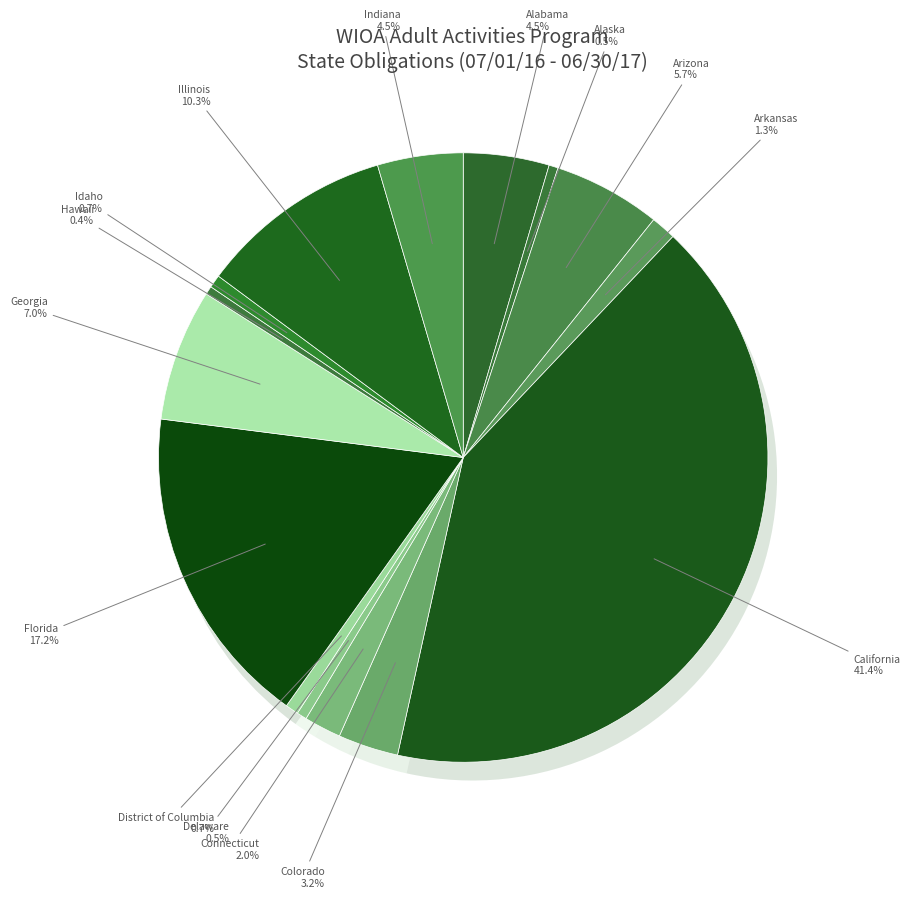

To the nearest percent, what portion does Arkansas represent?

1%